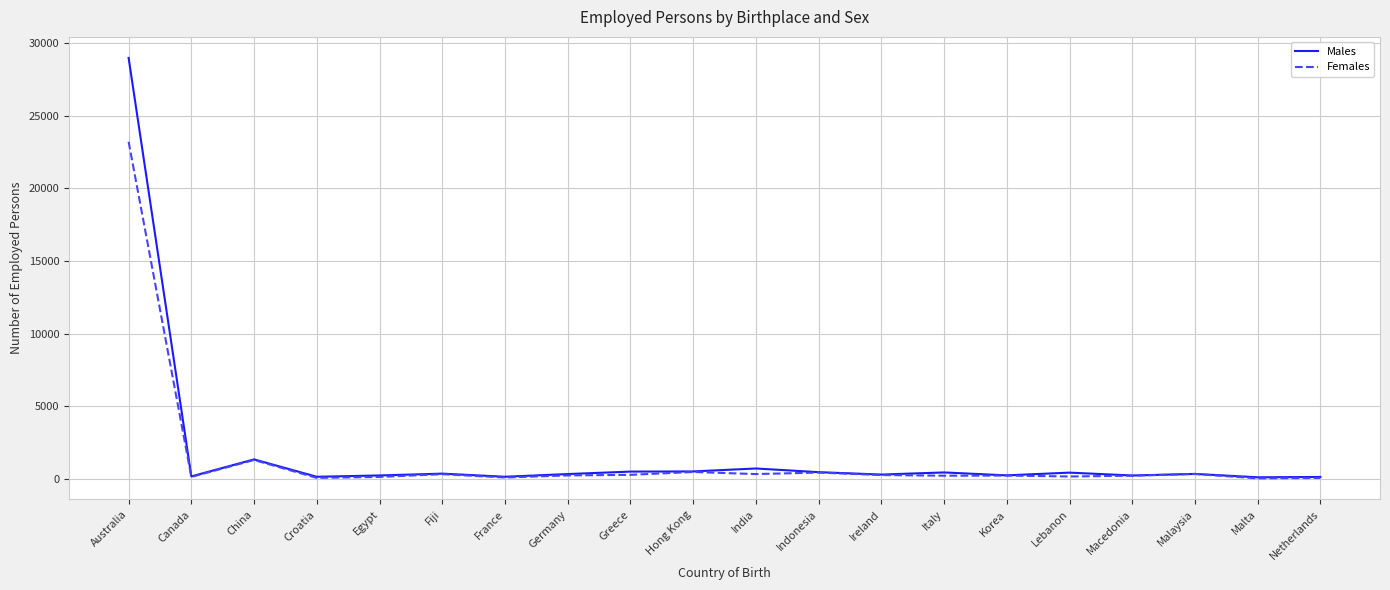

What is the maximum value shown in the chart?

28965